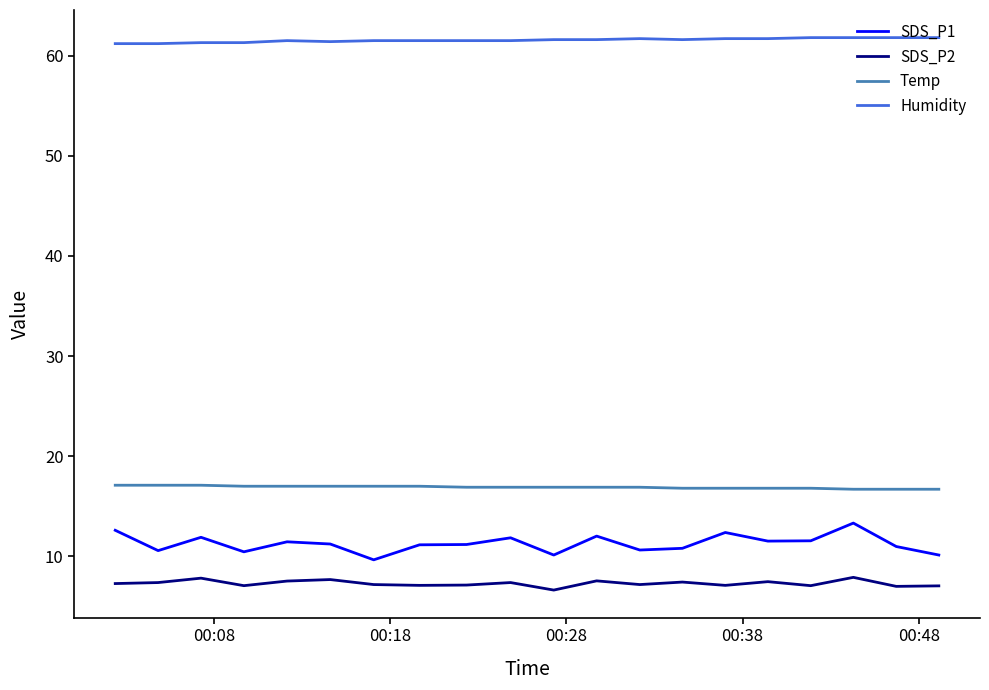

True or false: SDS_P1 and Humidity cross at least once.

False